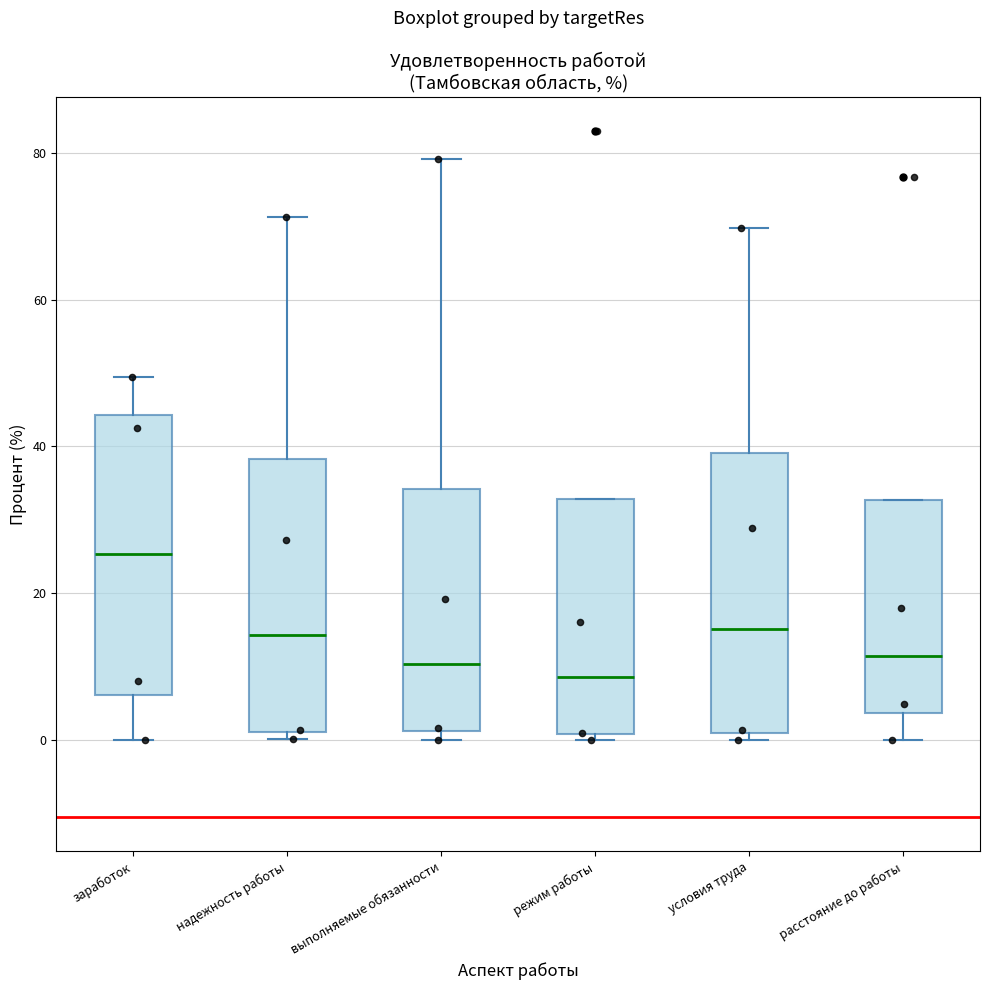

Reading left to right, read every box against the y-axis: the position of its median line, the range the box covers, and the ends of its whiskers. The values are not printed on the chart, so give them approximately, as read against the axis.

заработок: median 26, box 6 to 44, whiskers 0 to 50
надежность работы: median 14, box 2 to 38, whiskers 0 to 72
выполняемые обязанности: median 10, box 2 to 34, whiskers 0 to 80
режим работы: median 8, box 0 to 32, whiskers 0 (just below the box's lower edge) to 32
условия труда: median 16, box 0 to 40, whiskers 0 (just below the box's lower edge) to 70
расстояние до работы: median 12, box 4 to 32, whiskers 0 to 32